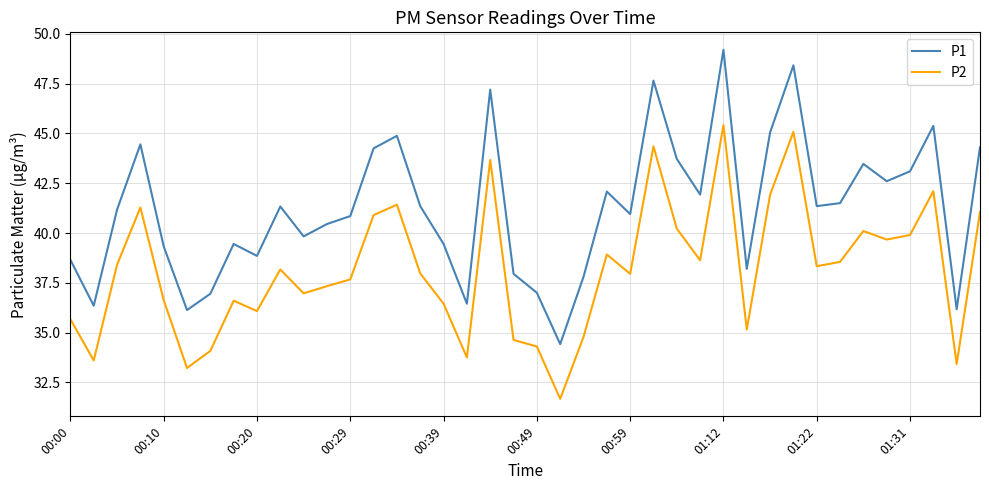

Rank the series by their maximum value, from lowest to highest.

P2, P1